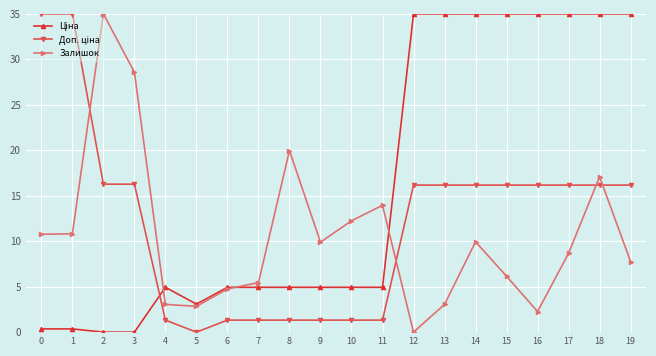

What is the total value across all series at 6?

11.0